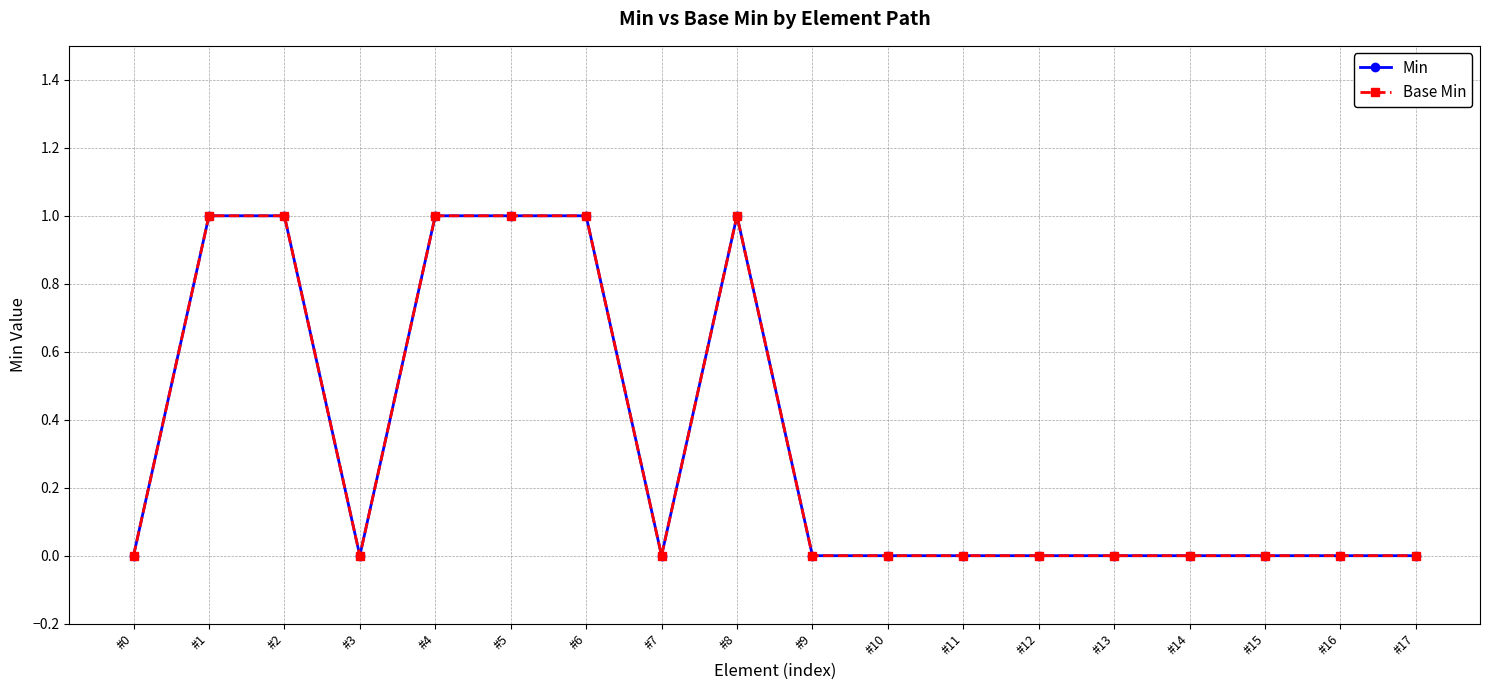

What is the value of the Base Min point at the 7th from the left?

1